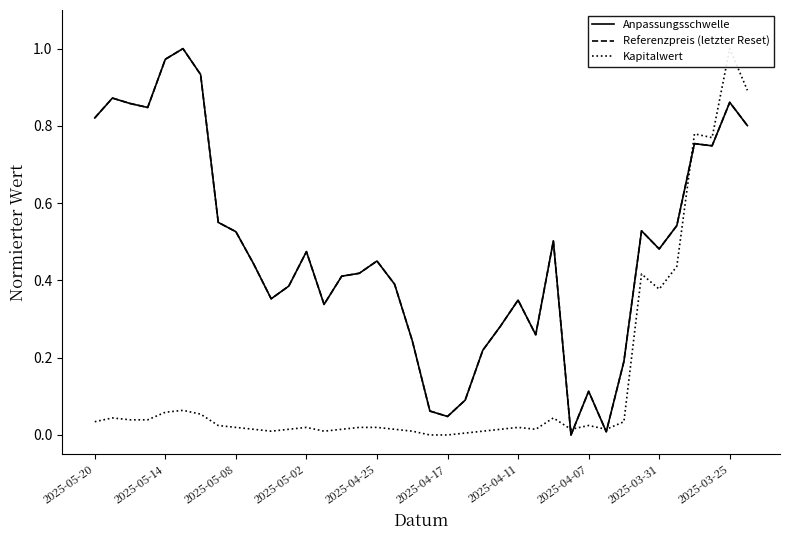

True or false: Anpassungsschwelle has a value of 0.2 at 2025-04-07.

False